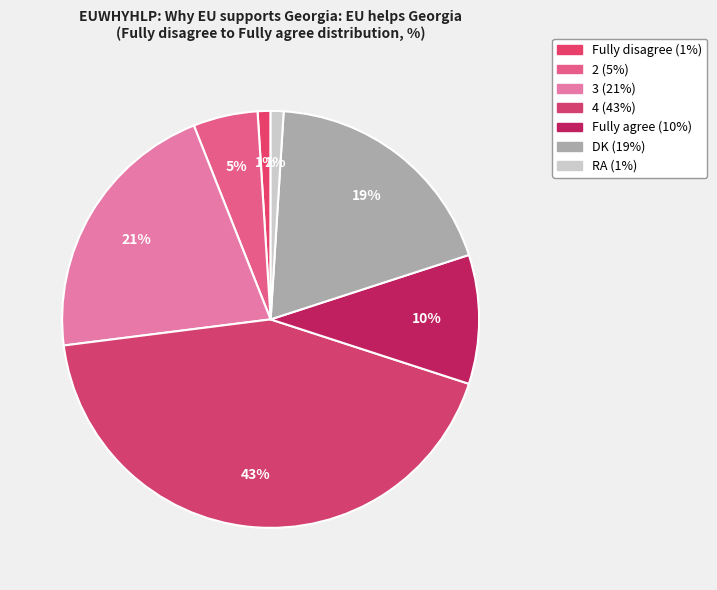

The Fully disagree slice represents 1% of the pie. True or false?

True